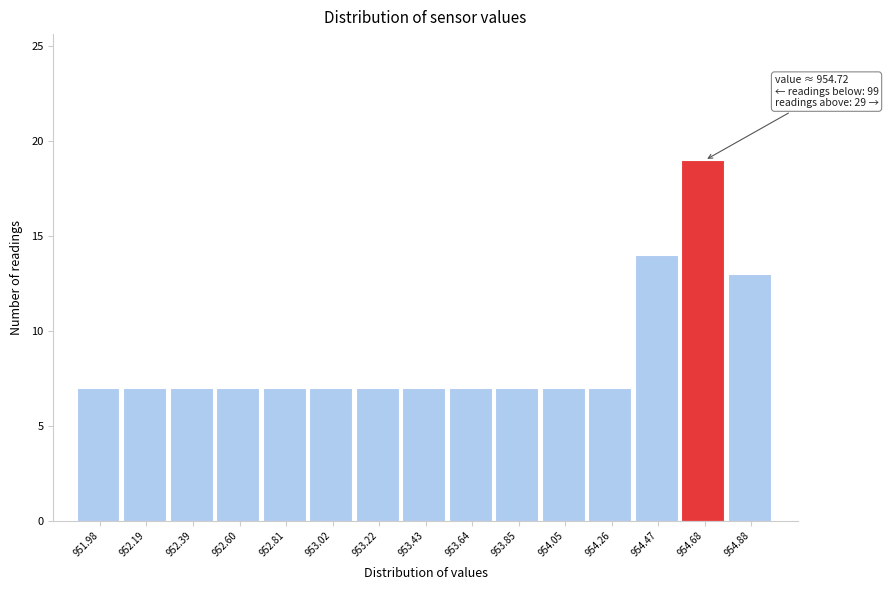

Reading right to left, extract all data points from this chart.

13	19	14	7	7	7	7	7	7	7	7	7	7	7	7